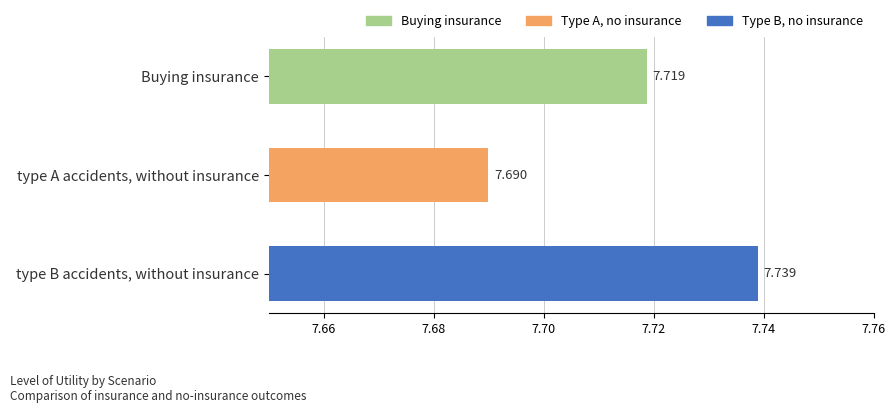

Which has a higher value, type B accidents, without insurance or type A accidents, without insurance?

type B accidents, without insurance